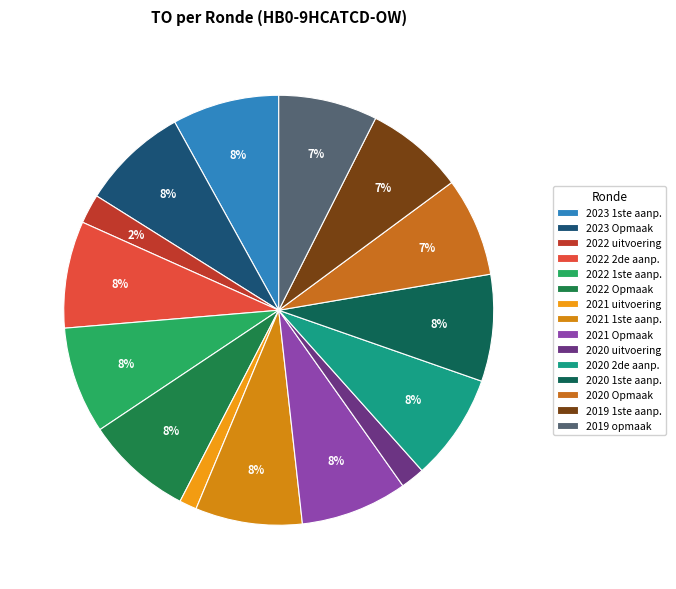

Is there any slice that represents more than half of the pie?

No